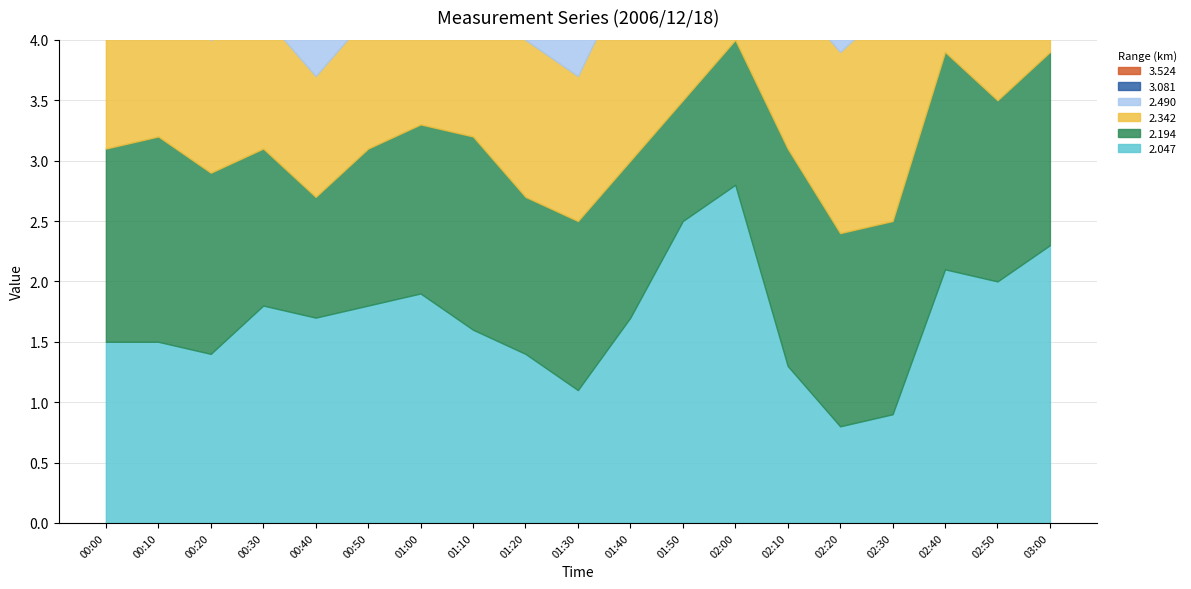

What are all the series names shown in the legend?

  2.047,   2.194,   2.342,   2.490,   3.081,   3.524